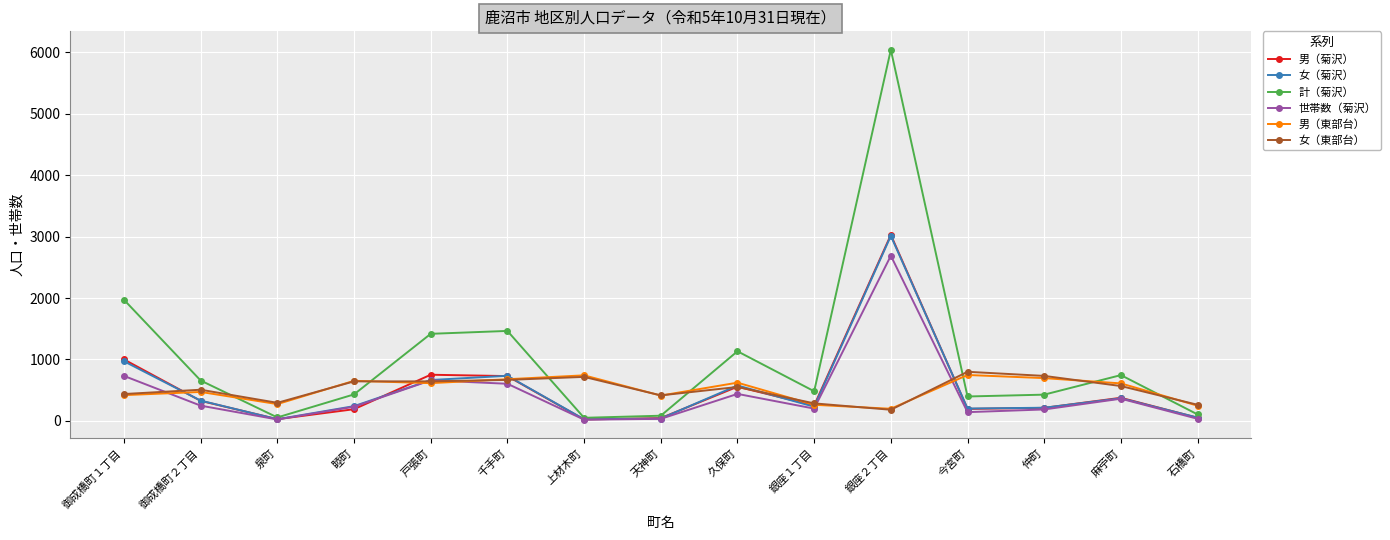

What is the sum of the 女（菊沢） values at 麻苧町 and 銀座１丁目?

601